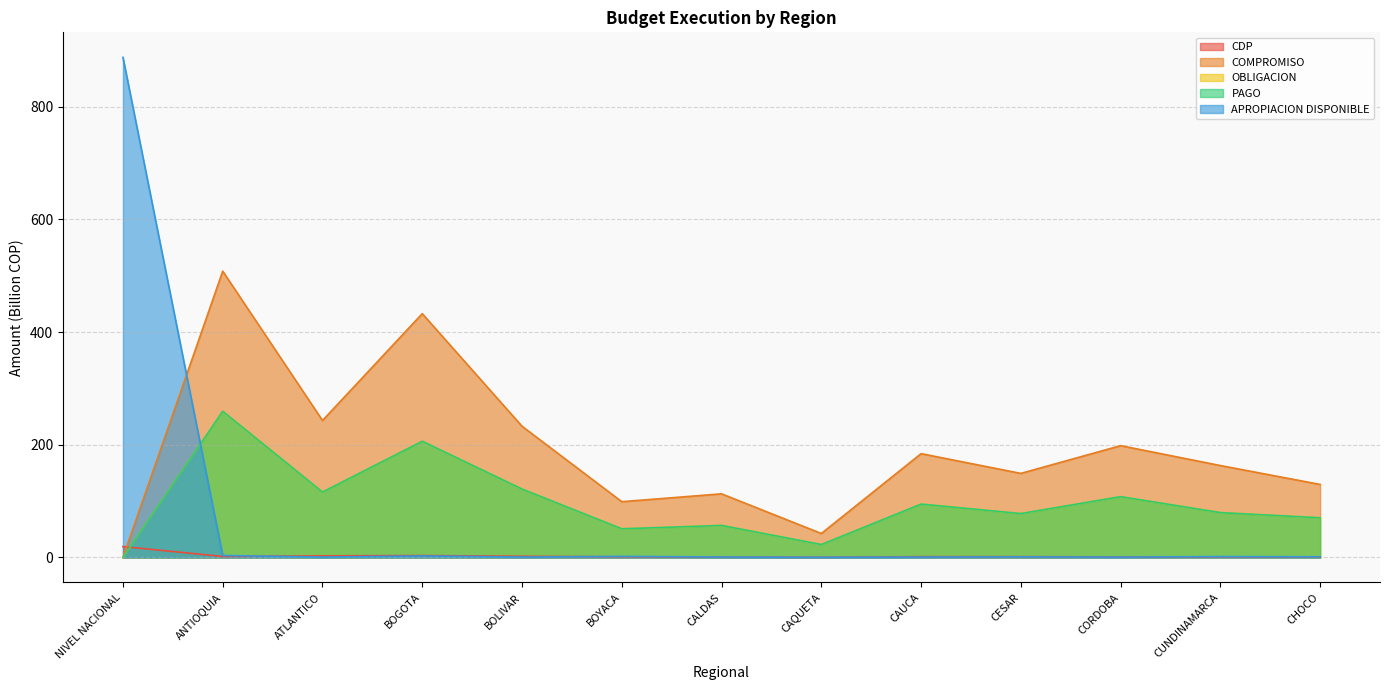

Reading right to left, what are all the values shown in this chart?

CDP: 1.1	1.1	1.1	1.4	1.4	0.3	0.8	1.2	2.1	3.4	2.9	1.8	19.4
COMPROMISO: 129.6	163.1	198.4	149.2	184.2	42.5	112.9	99.0	232.8	432.6	243.1	508.0	0.0
OBLIGACION: 70.4	79.6	107.9	78.0	94.7	23.0	56.9	50.9	121.4	206.3	116.1	259.4	0.0
PAGO: 70.4	79.6	107.9	78.0	94.7	23.0	56.9	50.9	121.4	206.3	116.1	259.4	0.0
APROPIACION DISPONIBLE: 1.2	1.5	0.7	1.1	0.7	0.3	0.8	1.9	0.7	2.8	0.7	3.5	887.4